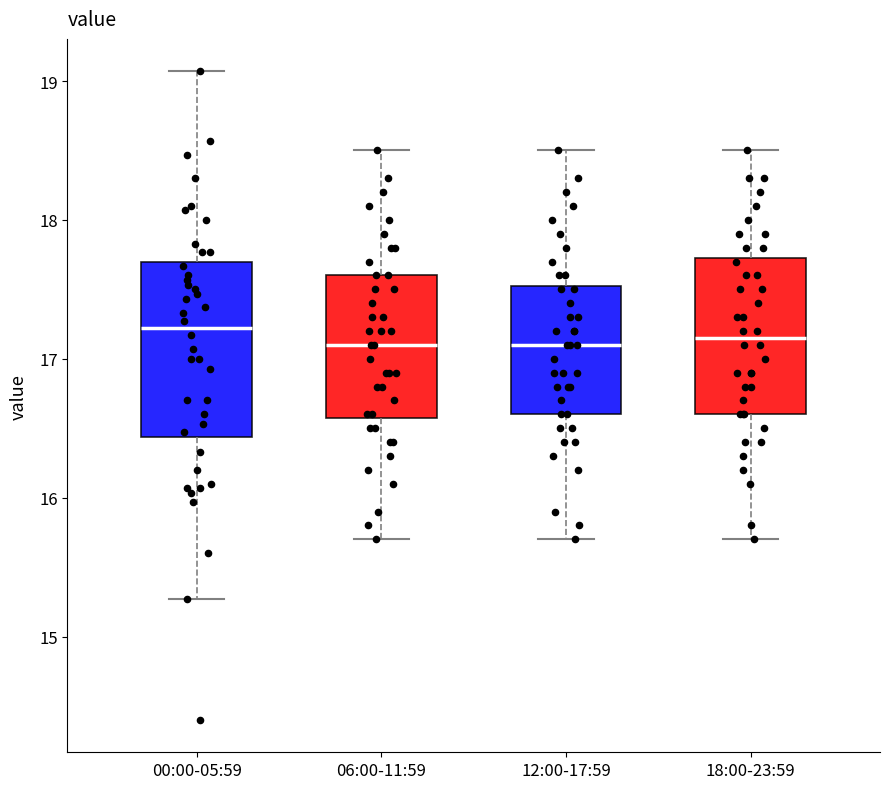

Where is the lower edge of the box for 00:00-05:59 on the y-axis? The values are not printed on the chart, so give them approximately, as read against the axis.

16.4